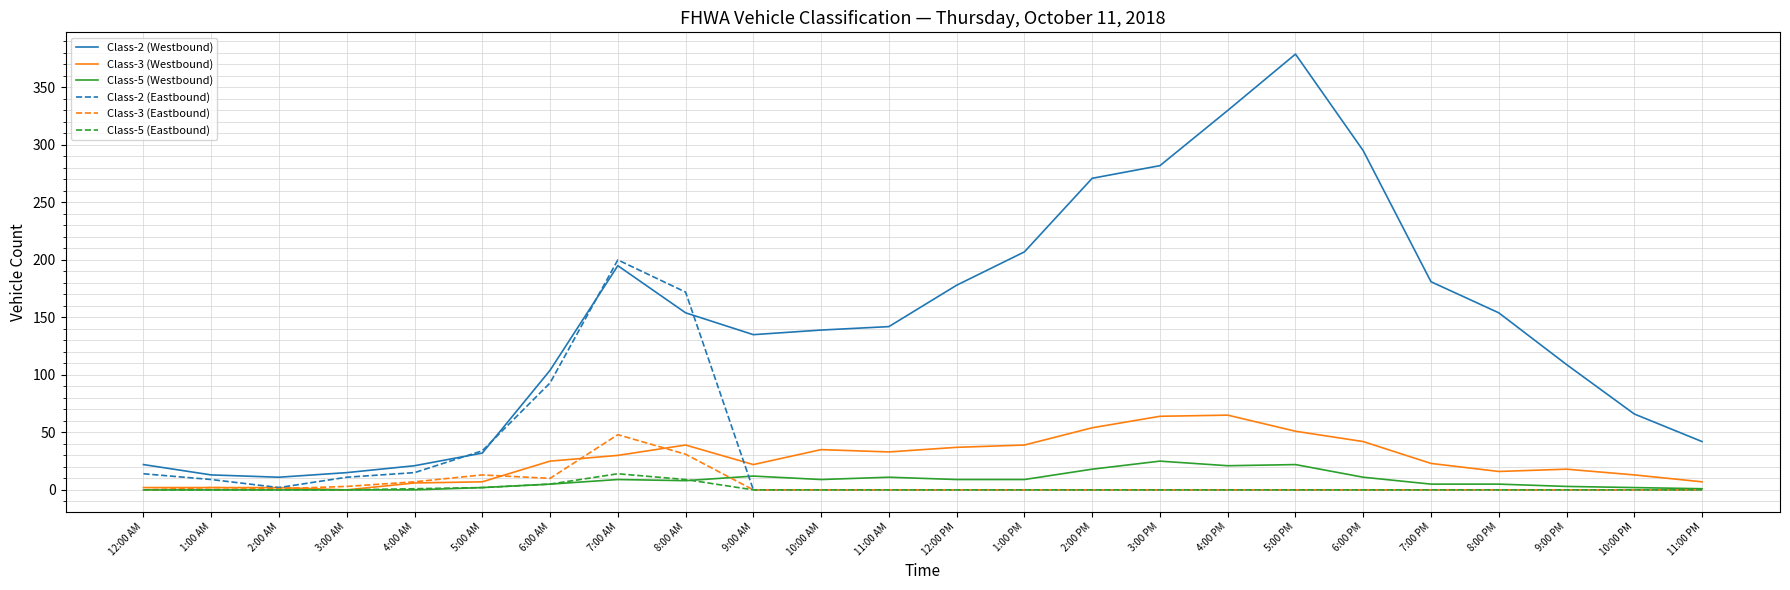

Rank the series by their maximum value, from highest to lowest.

Class-2 (Westbound), Class-2 (Eastbound), Class-3 (Westbound), Class-3 (Eastbound), Class-5 (Westbound), Class-5 (Eastbound)